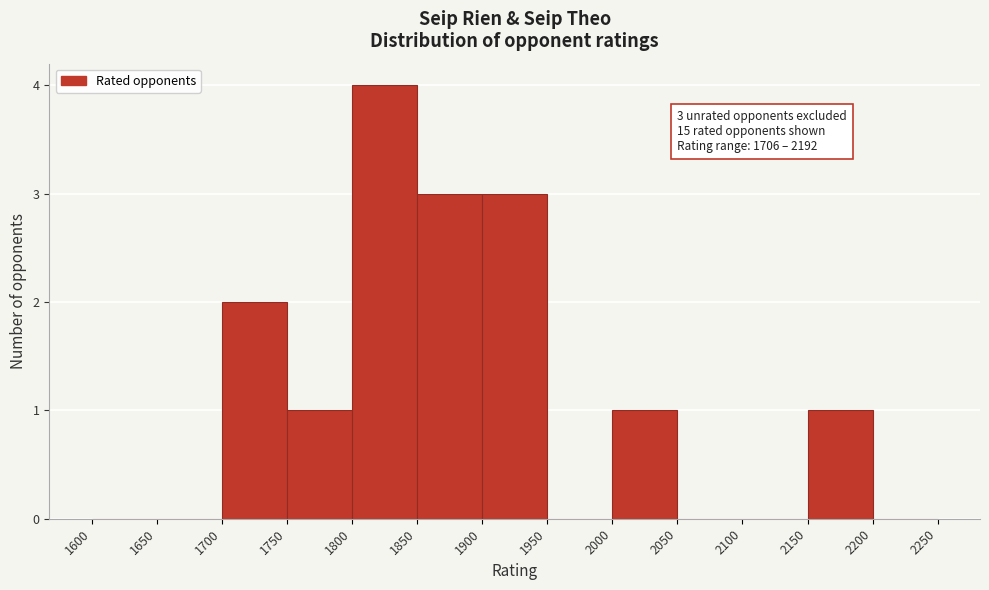

Which range on the x-axis has the tallest bar?

1800 to 1850